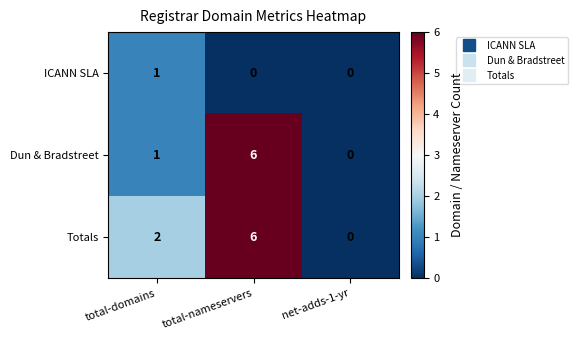

At which category does the chart reach its peak across all series?

total-nameservers